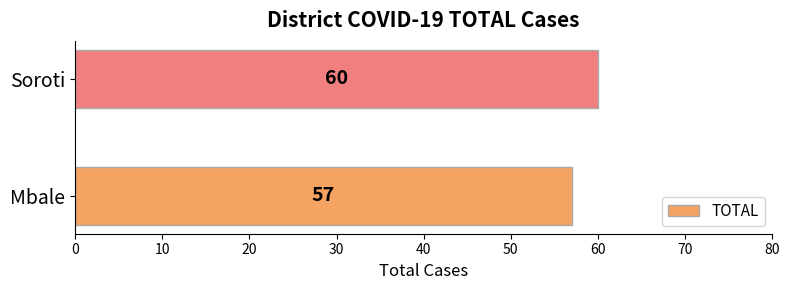

Rank the categories by value from highest to lowest.

Soroti, Mbale